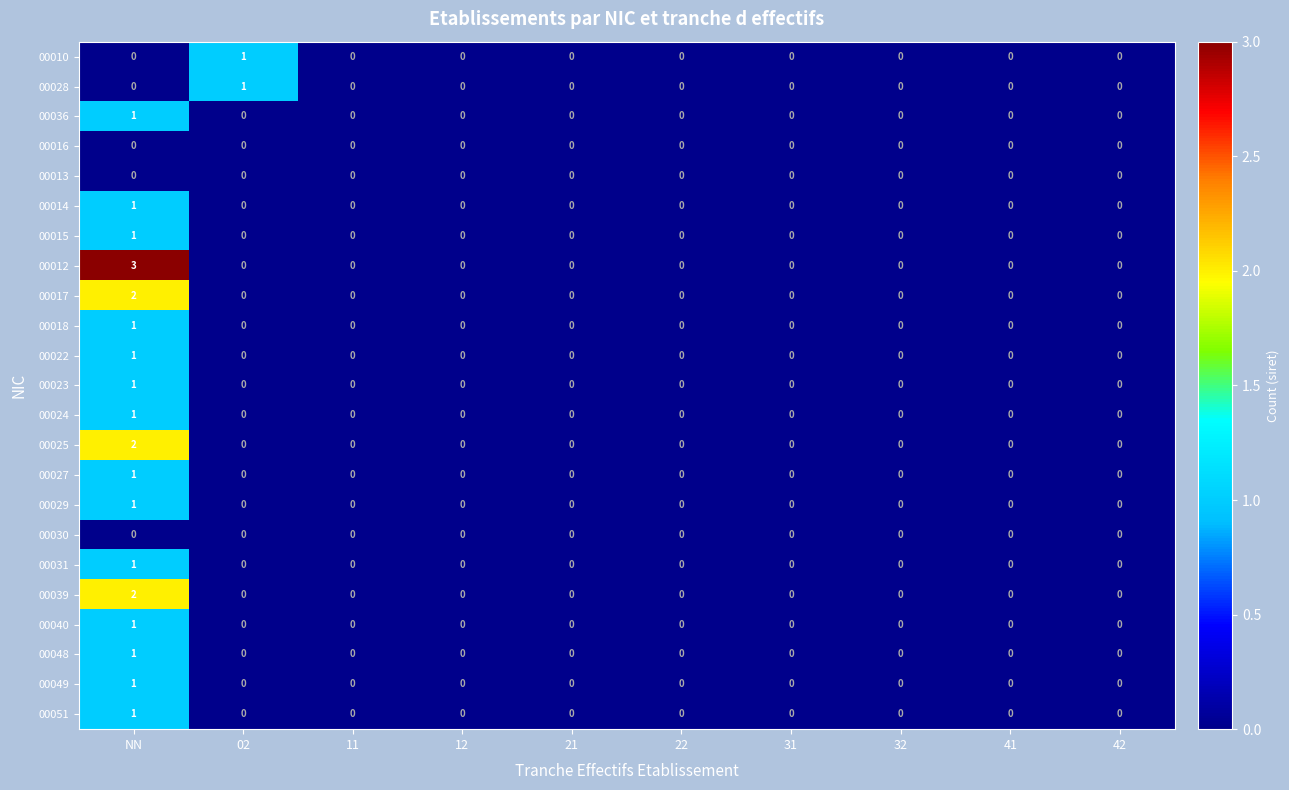

Which category has the highest value across all series?

NN